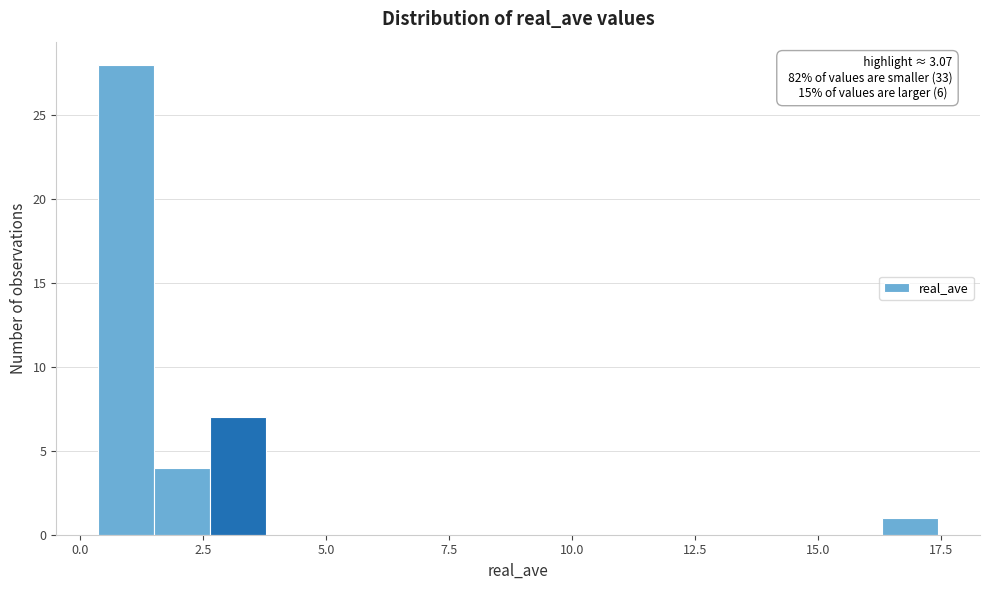

Read against the x-axis, roughly where is the centre of the tallest bar?

1.0